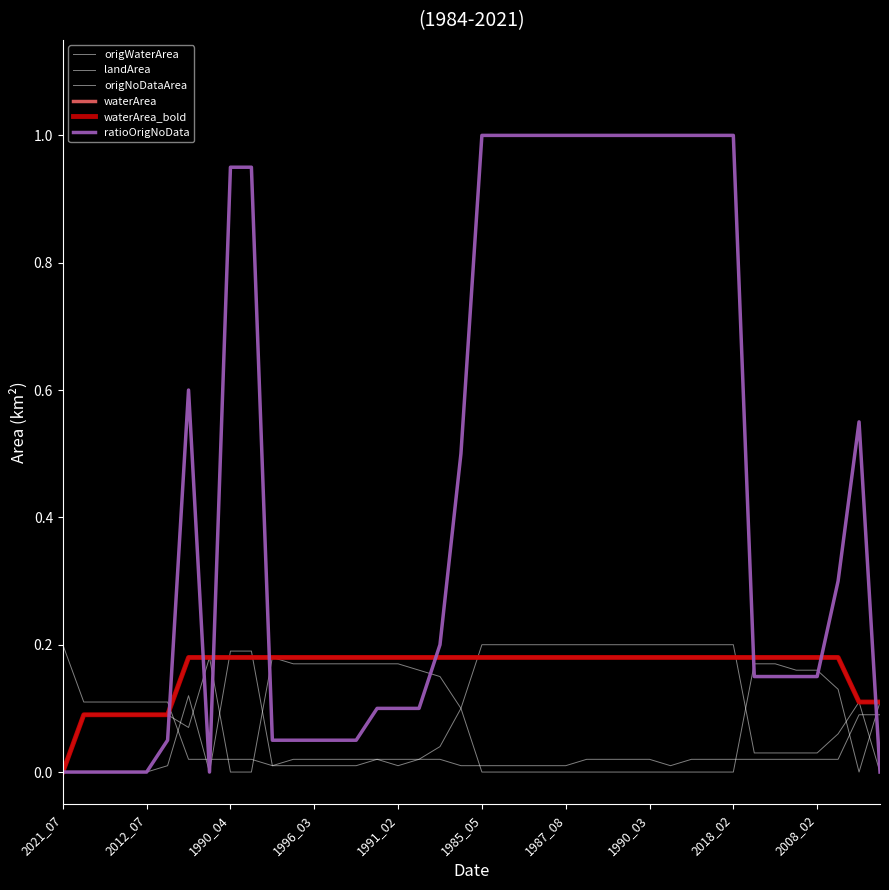

Does the chart have visible grid lines?

No